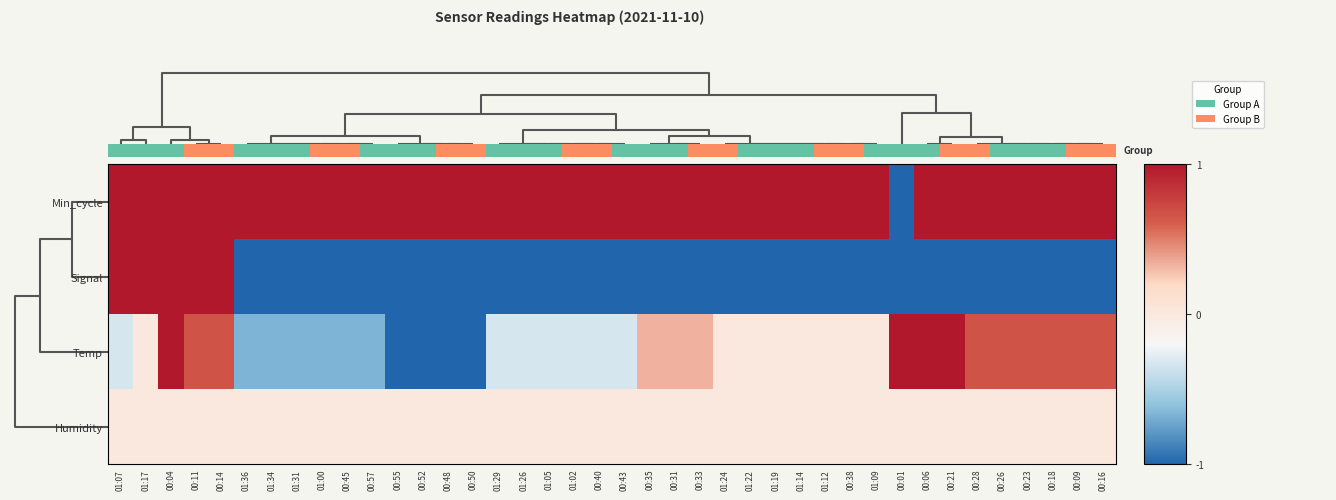

The value of Min_cycle at 00:45 is 1.3. True or false?

False